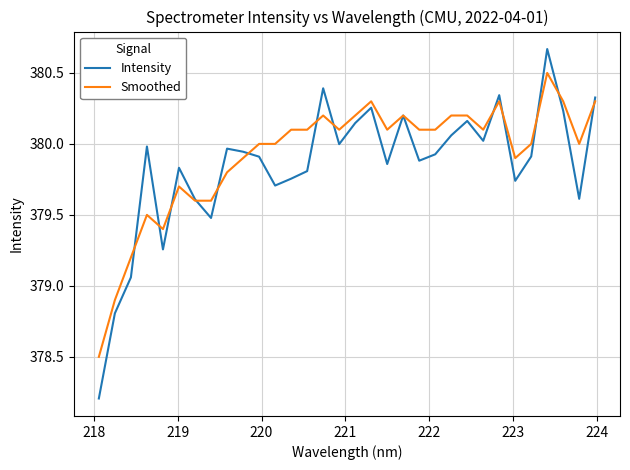

Which series has the widest spread of values?

Intensity